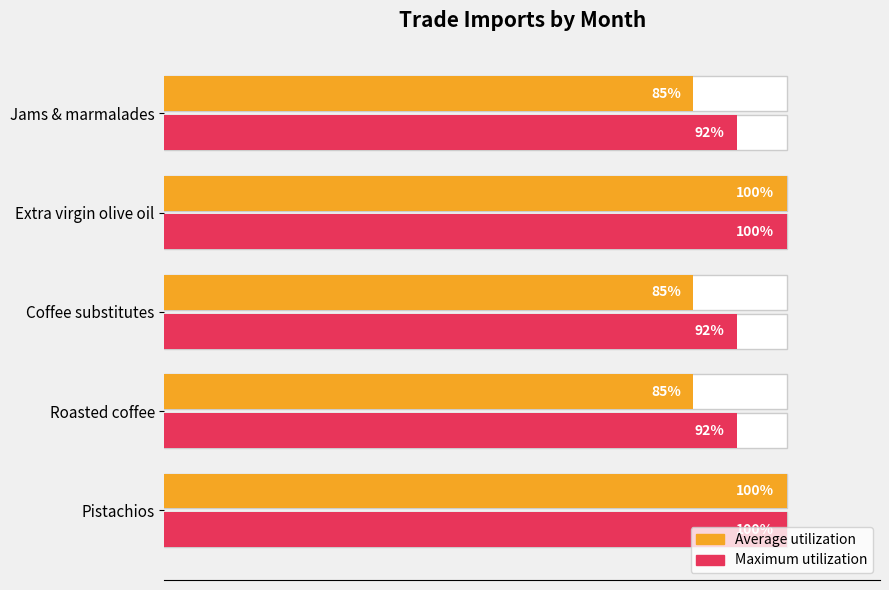

How many values in the Average utilization series exceed 85?

2